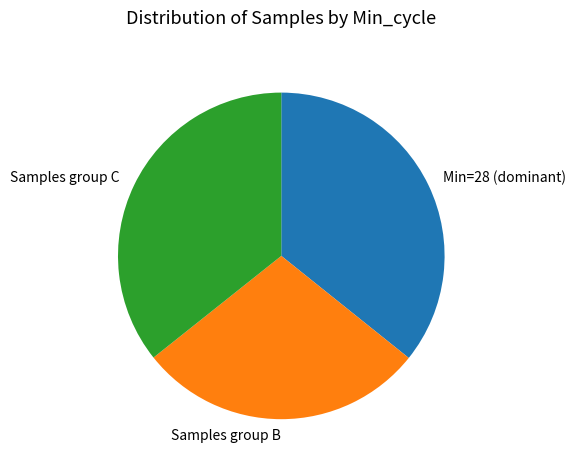

Is there a majority slice in this chart?

No